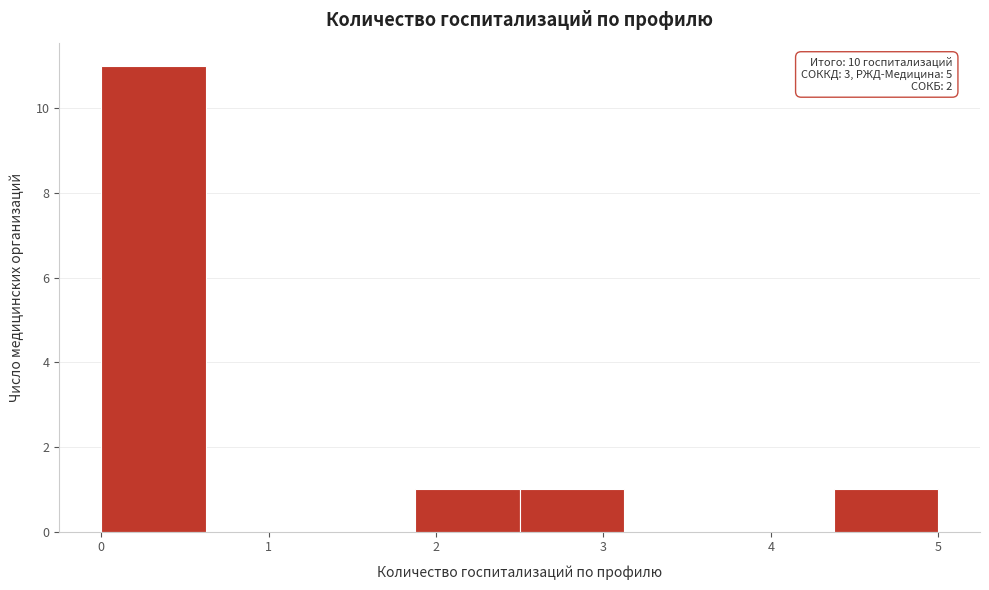

Over which range of the x-axis is the bar tallest?

0.0 to 0.6